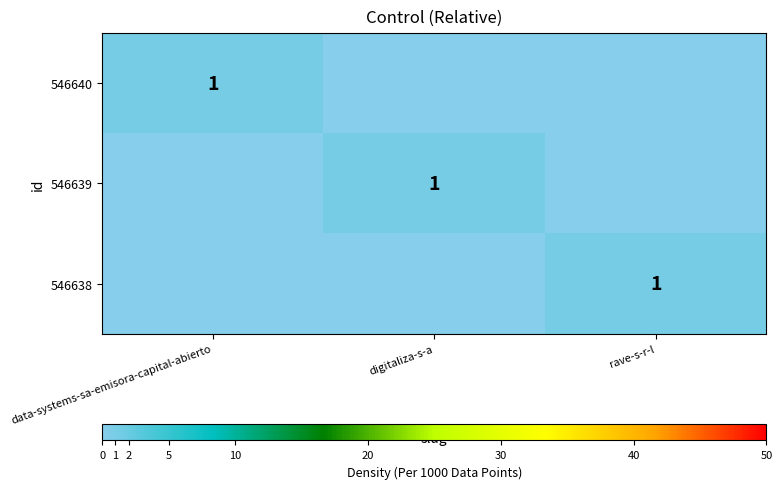

At which category is the sum across all series the highest?

data-systems-sa-emisora-capital-abierto